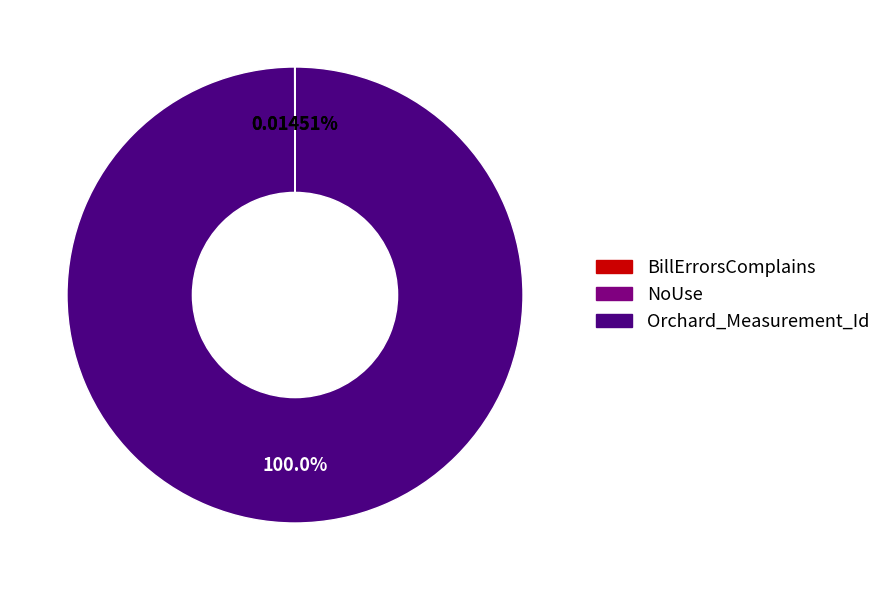

Which slice is the largest?

Orchard_Measurement_Id